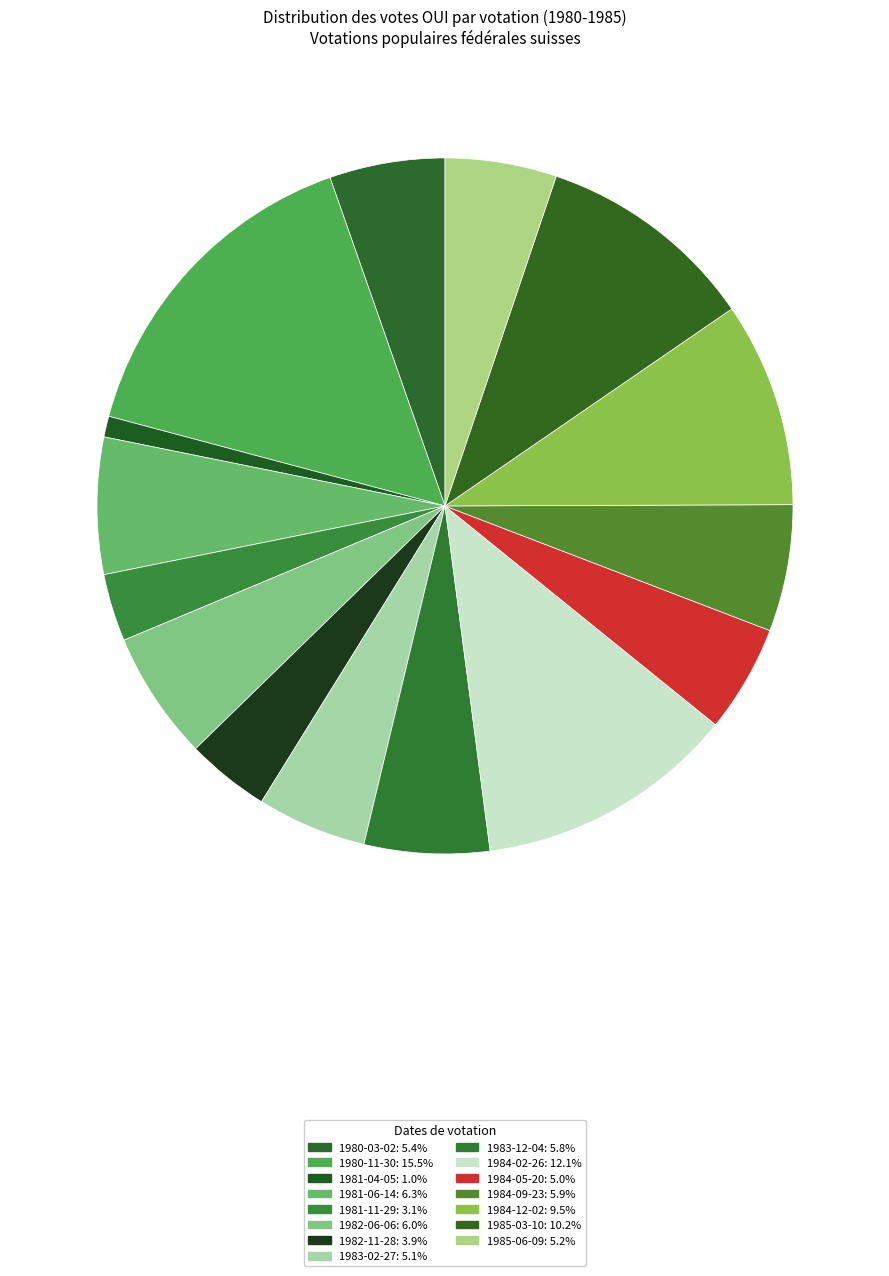

How many slices are in this pie chart?

15